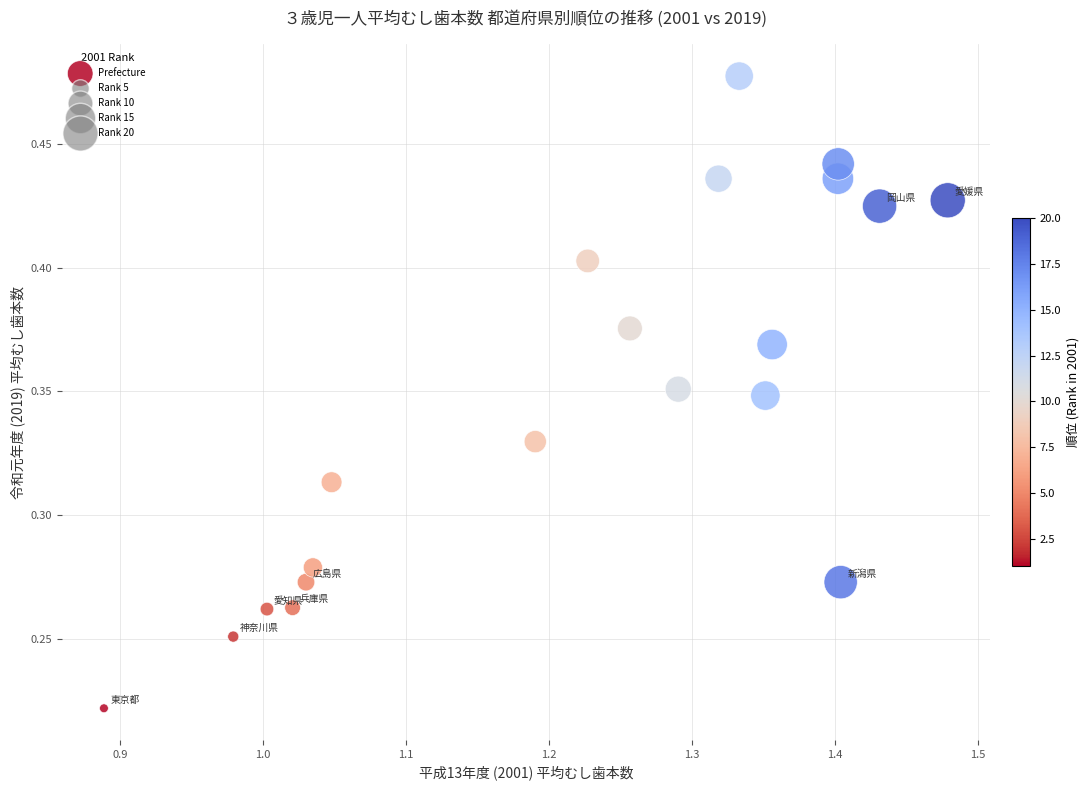

What is the range of X values (max minus min)?

0.6